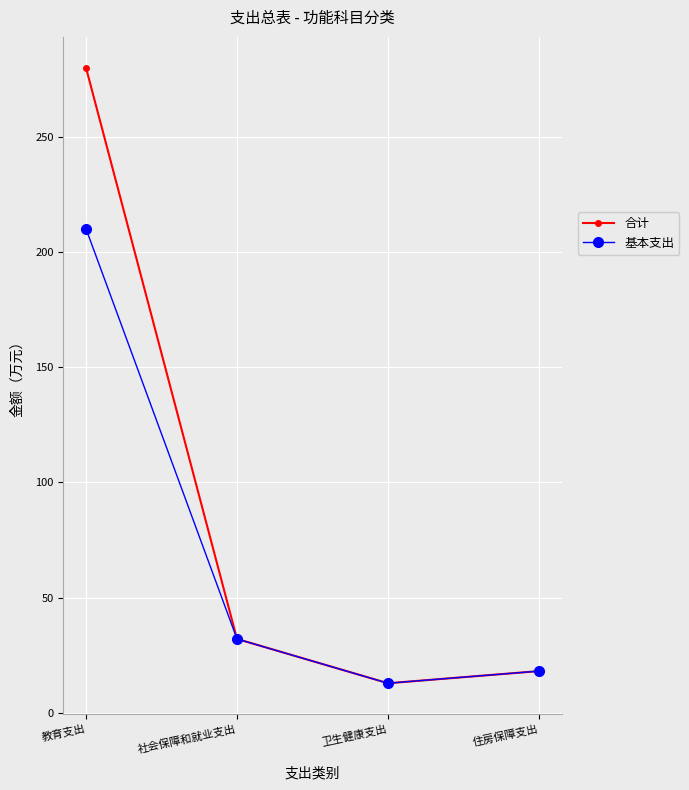

At which label does 合计 reach its peak?

教育支出